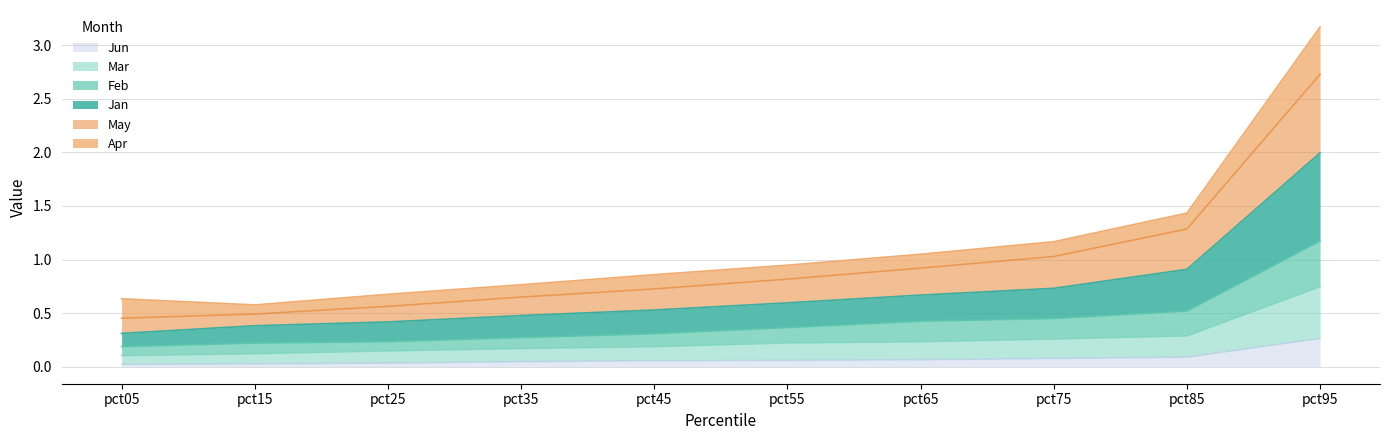

Where is Mar nearest to the value 0?

pct05